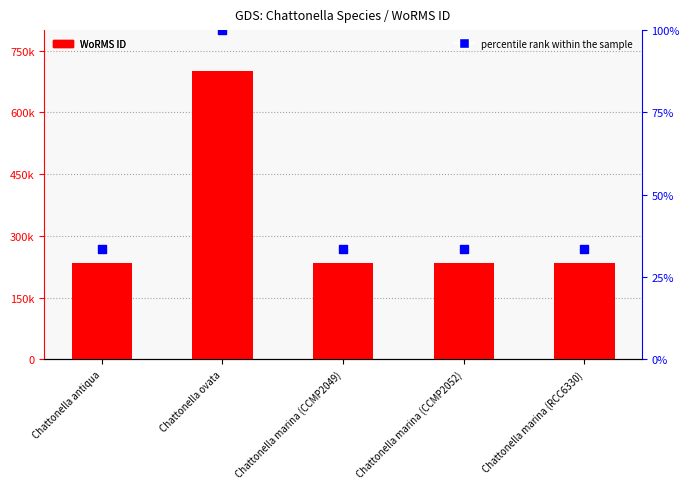

Which series has the largest total across all categories?

WoRMS ID